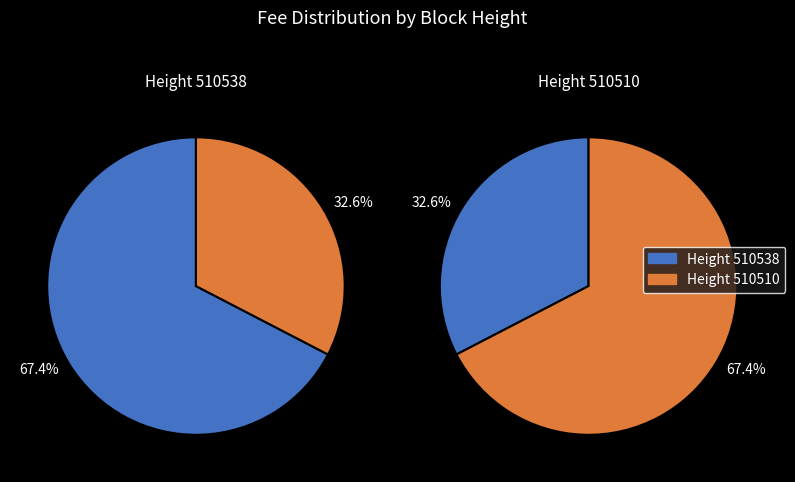

Count the number of slices in the pie.

2